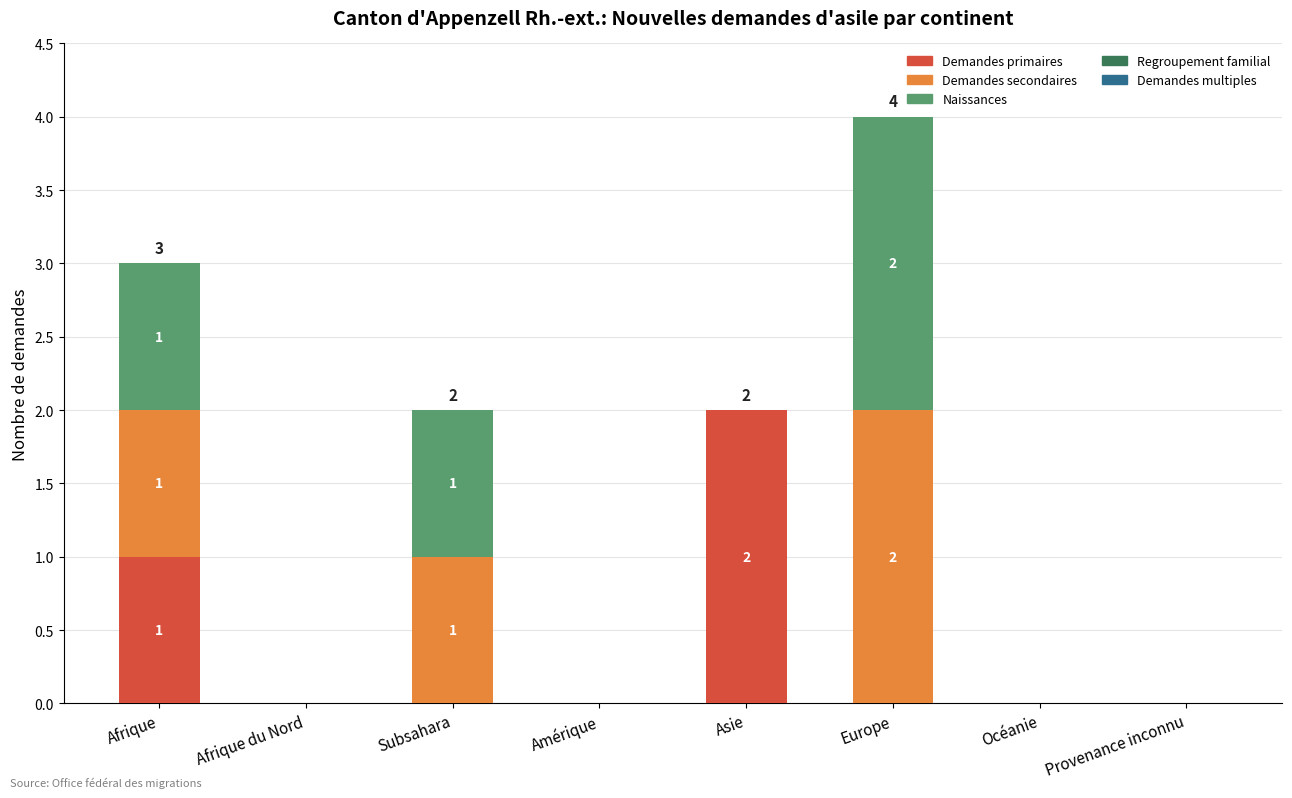

Are the bars horizontal?

No